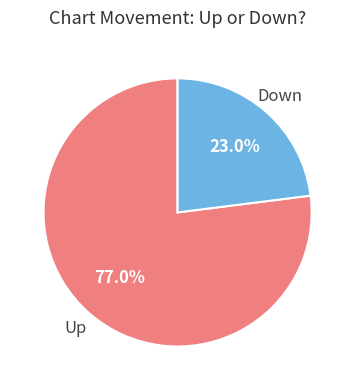

To the nearest percent, what is the difference between the largest and smallest slice percentages?

54%